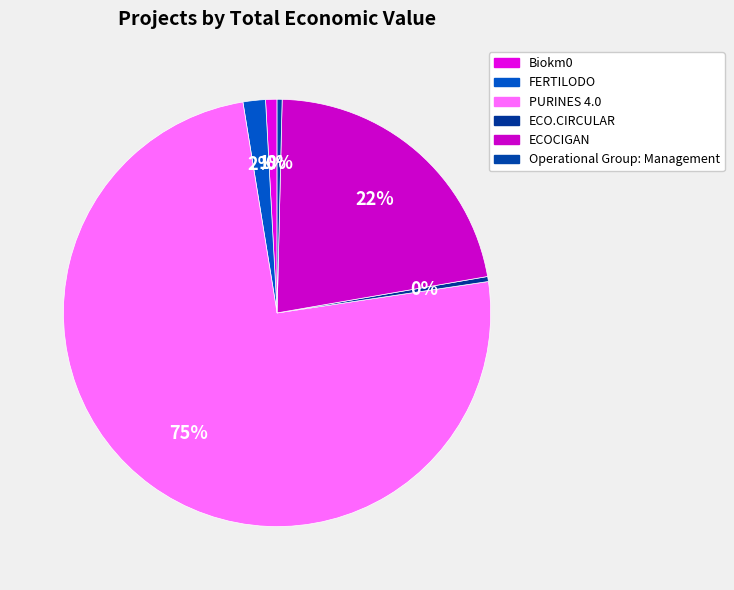

True or false: PURINES 4.0 accounts for 75% of the total.

True